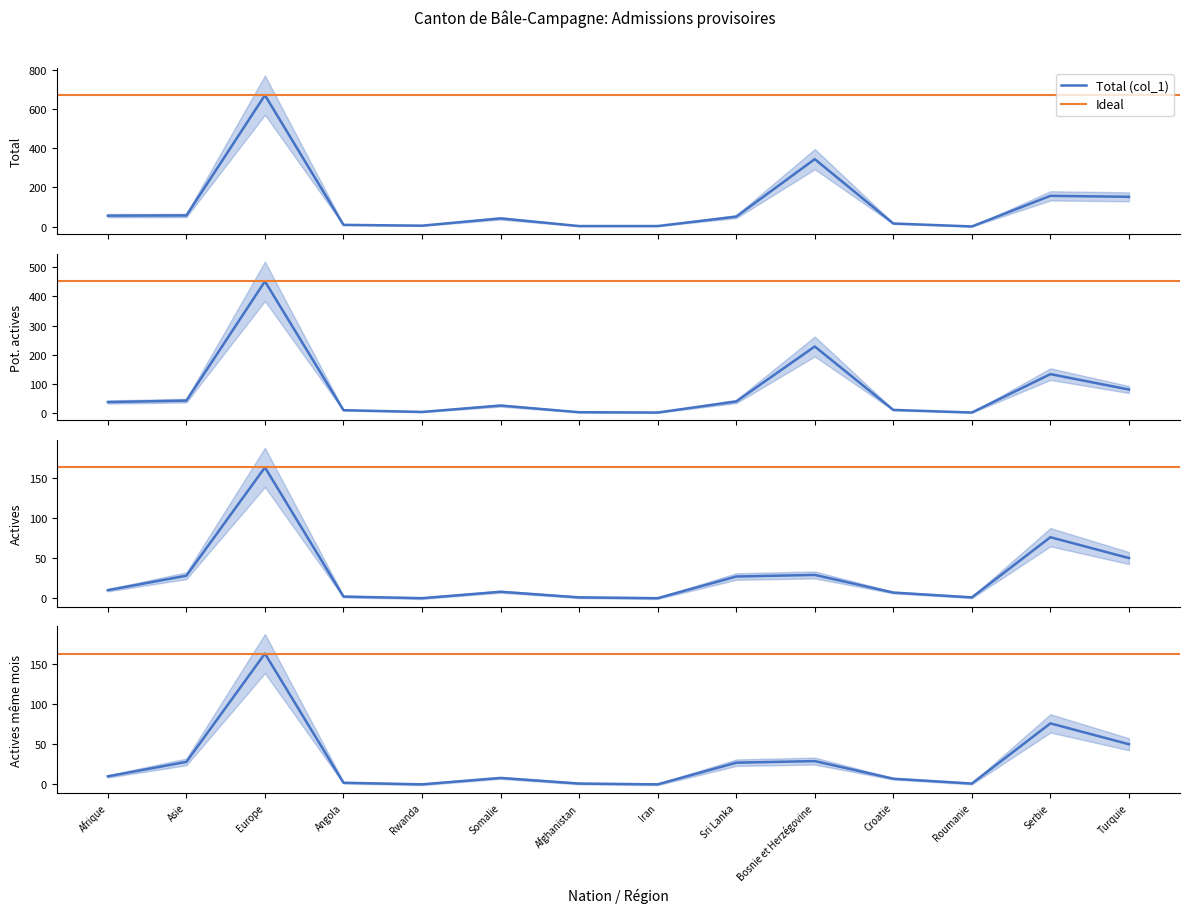

Which series has the largest range (max minus min)?

Total (col_1)